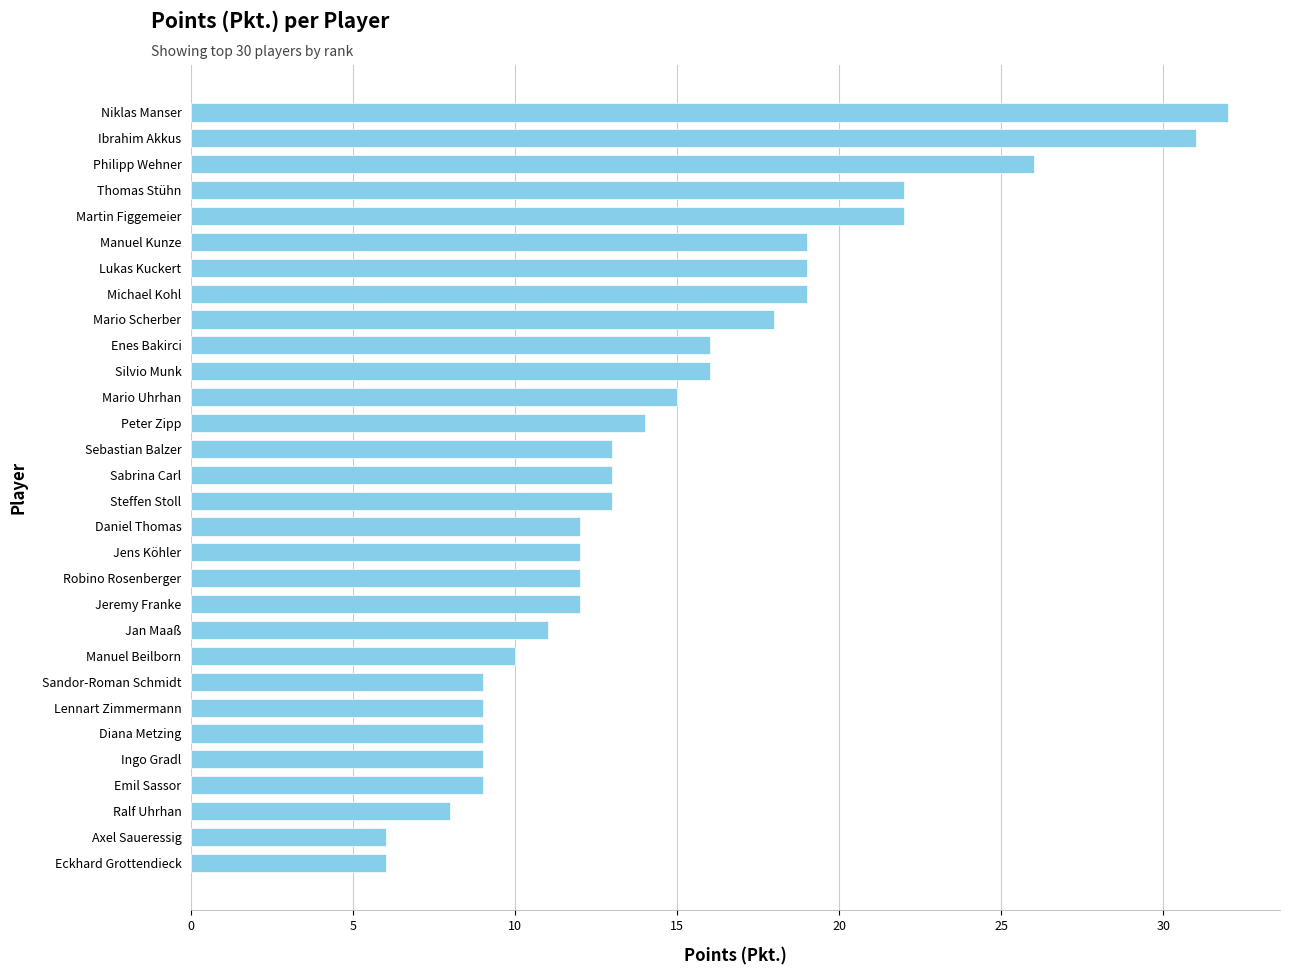

How many distinct data groups are displayed?

1